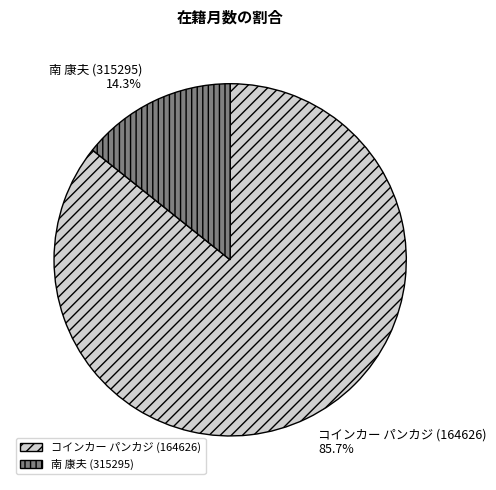

To the nearest percent, what portion does コインカー パンカジ (164626) represent?

86%